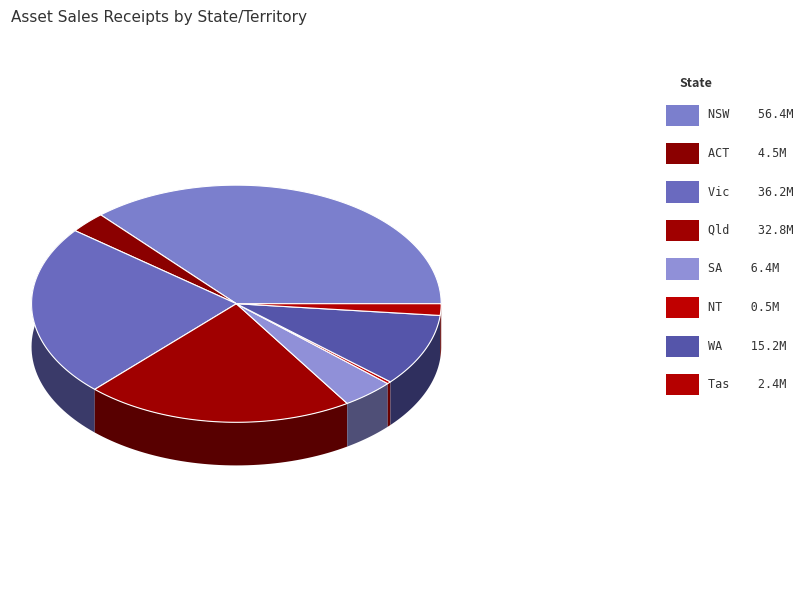

Does ACT account for over 50% of the chart?

No